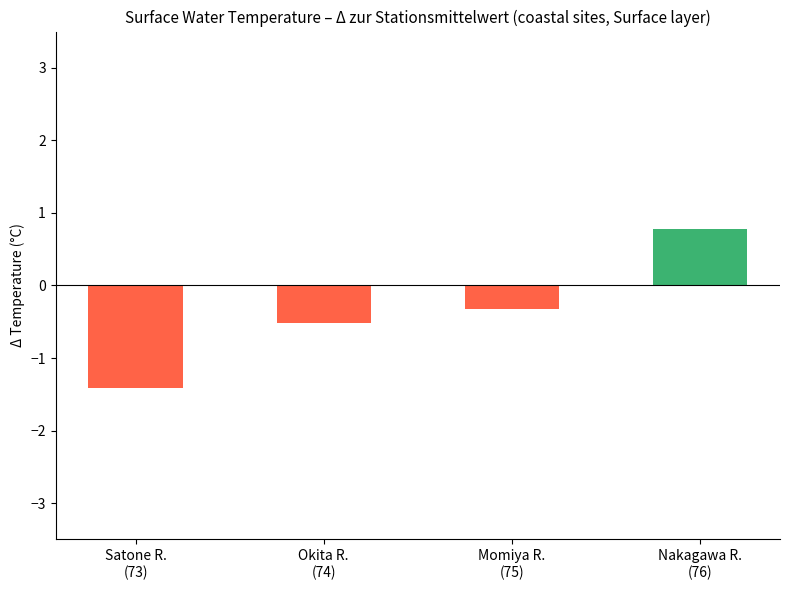

What is the label of the 2nd bar from the right?

Momiya R.
(75)